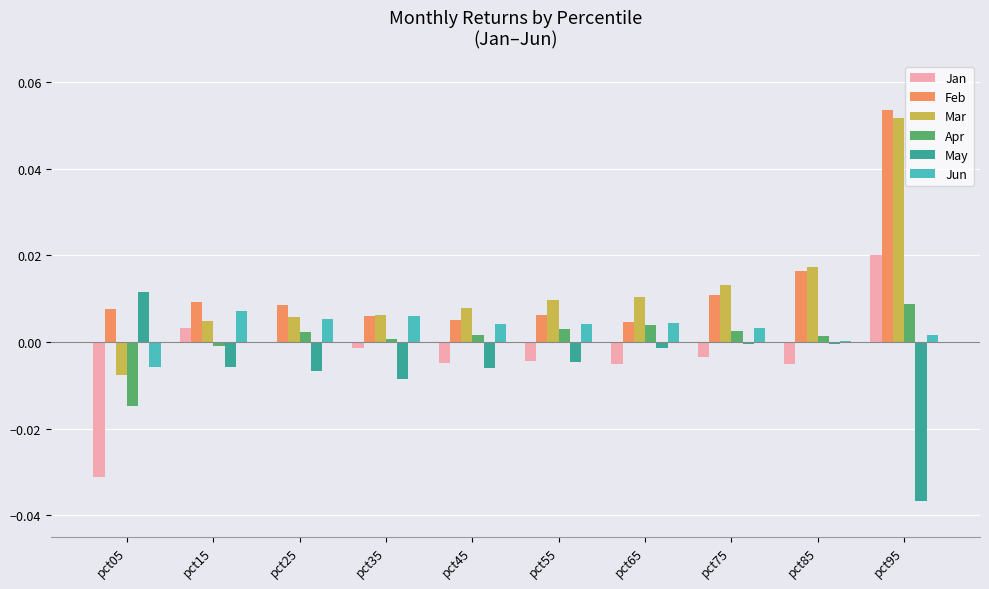

Between pct15 and pct95, which series saw the biggest shift?

Mar